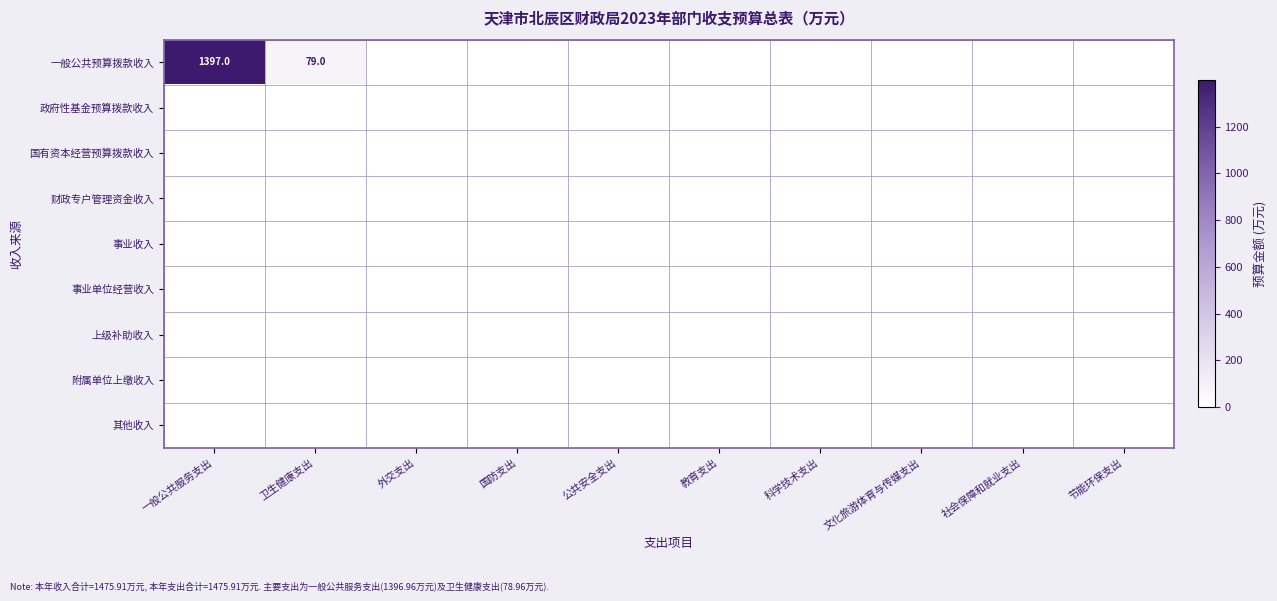

Read the 一般公共预算拨款收入 value at 卫生健康支出.

79.0